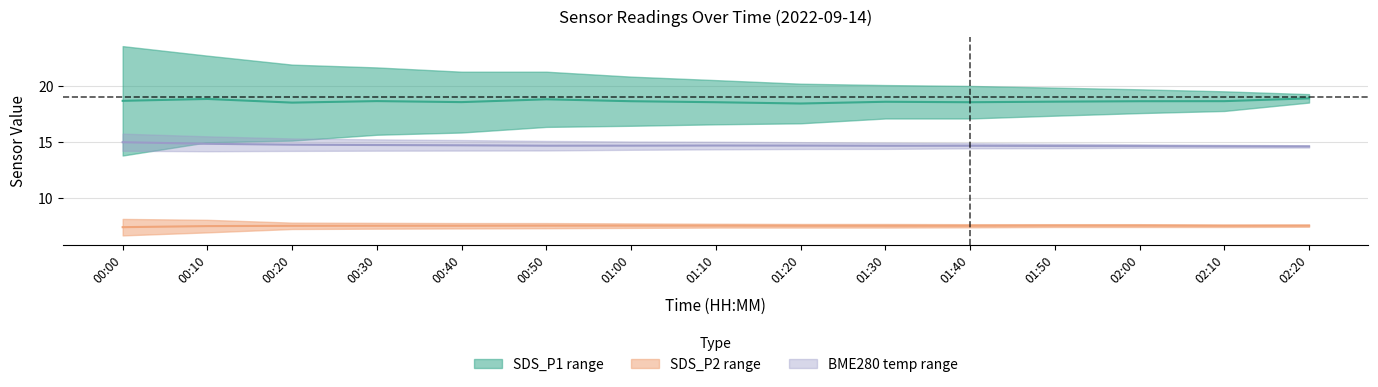

True or false: SDS_P1_upper has a value of 20.8 at 01:00.

True